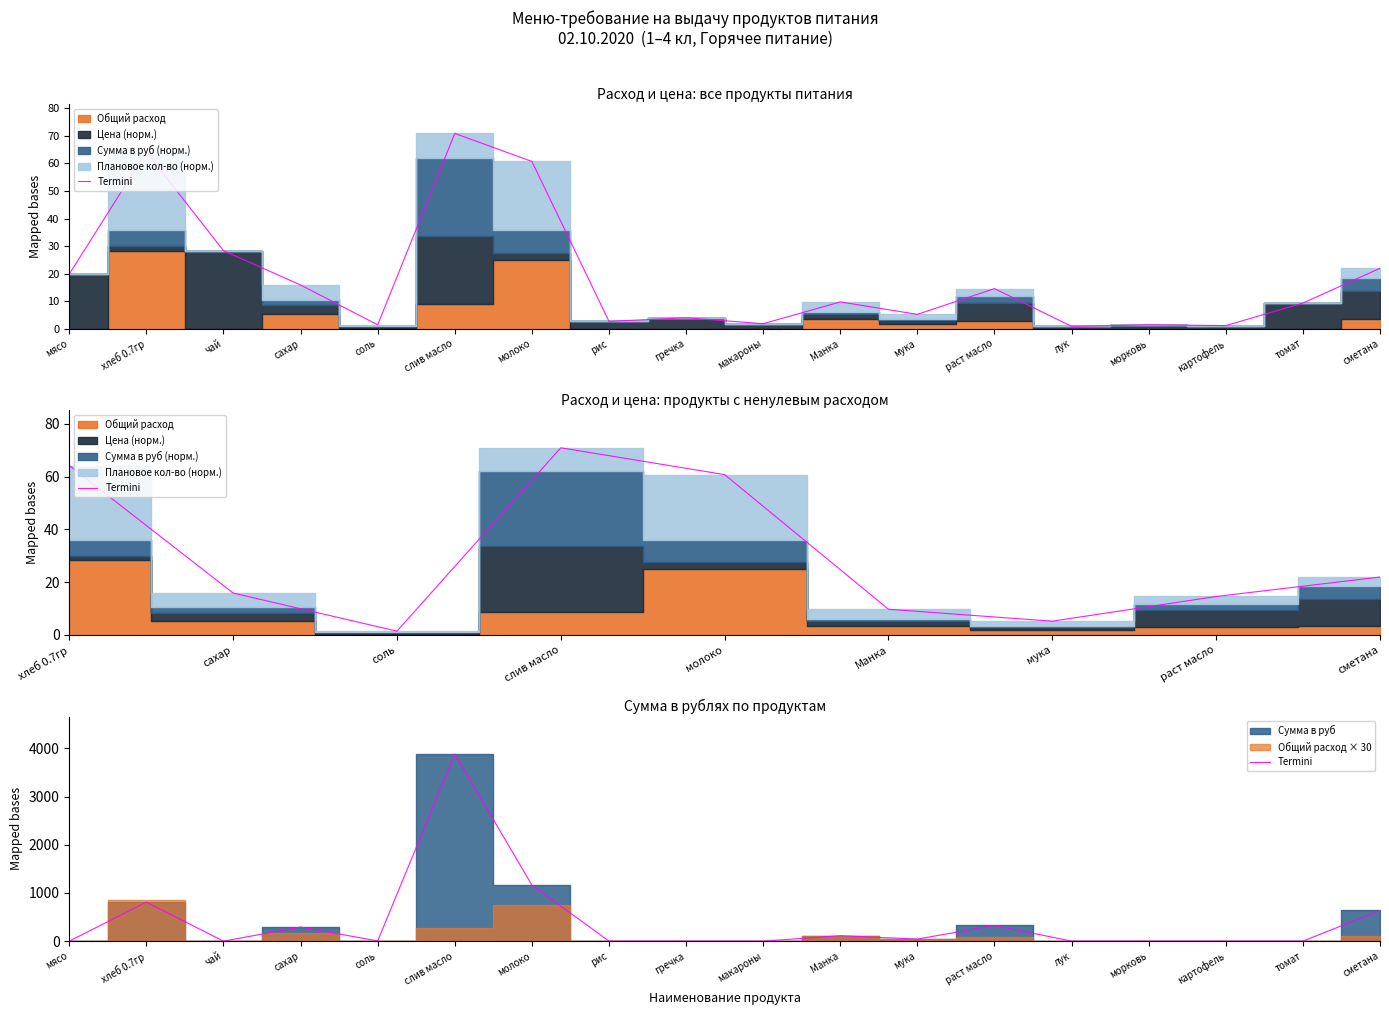

List the labels in order of value, smallest first.

мясо, чай, рис, гречка, макароны, лук, морковь, картофель, томат, соль, мука, Манка, сахар, раст масло, сметана, хлеб 0.7гр, молоко, слив масло